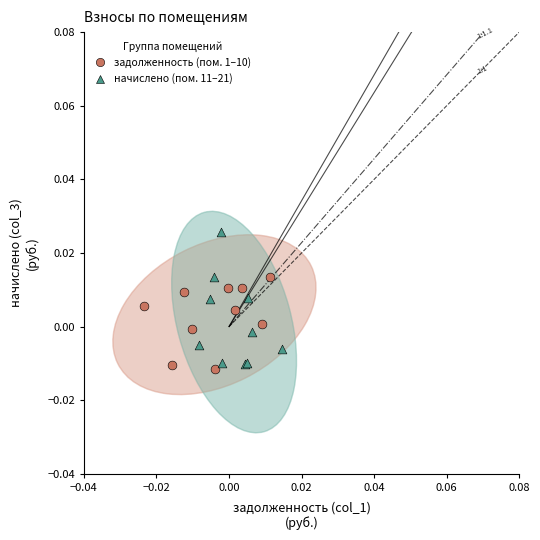

Which series contains the highest Y value?

начислено (пом. 11–21)